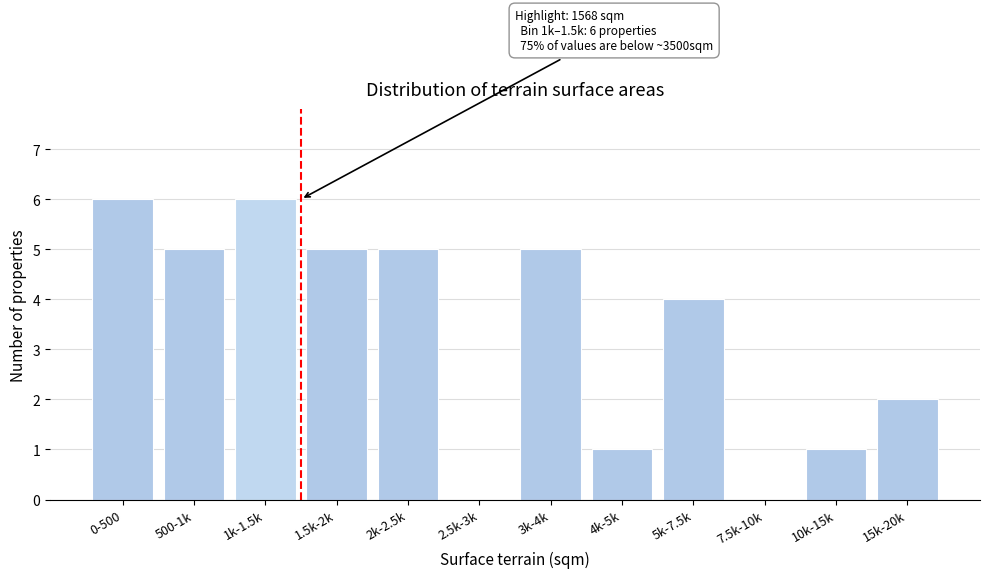

Reading left to right, extract all data points from this chart.

0-500=6	500-1k=5	1k-1.5k=6	1.5k-2k=5	2k-2.5k=5	2.5k-3k=0	3k-4k=5	4k-5k=1	5k-7.5k=4	7.5k-10k=0	10k-15k=1	15k-20k=2